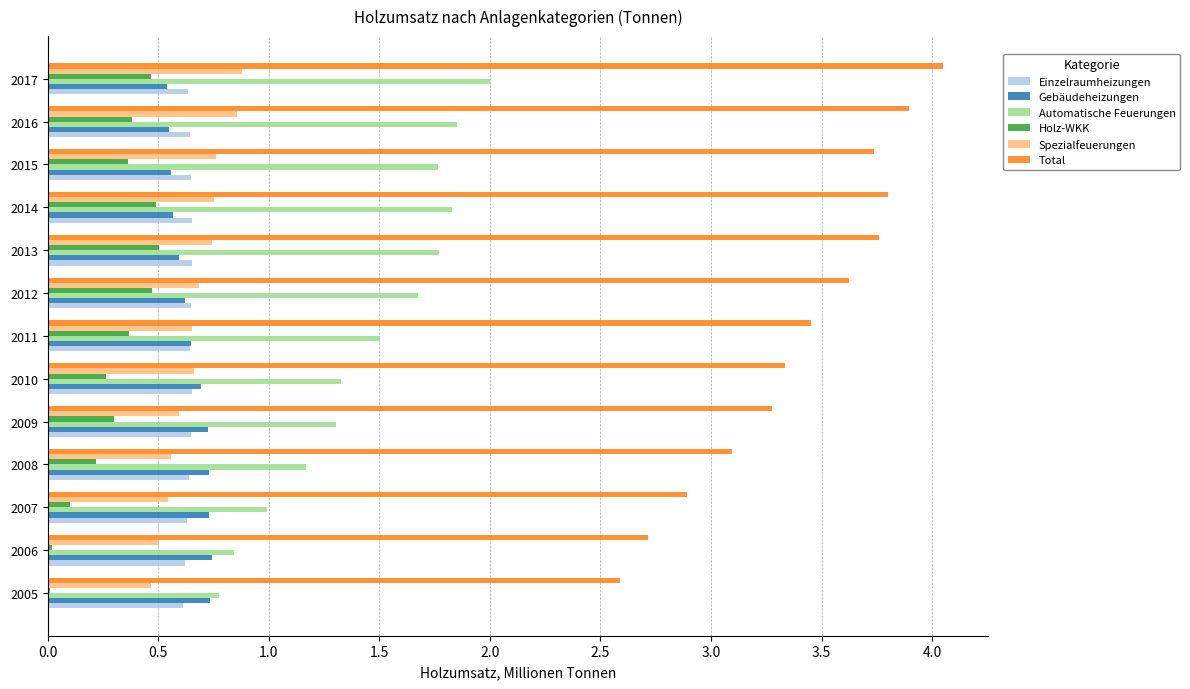

What is the sum of all Holz-WKK values?

4.0